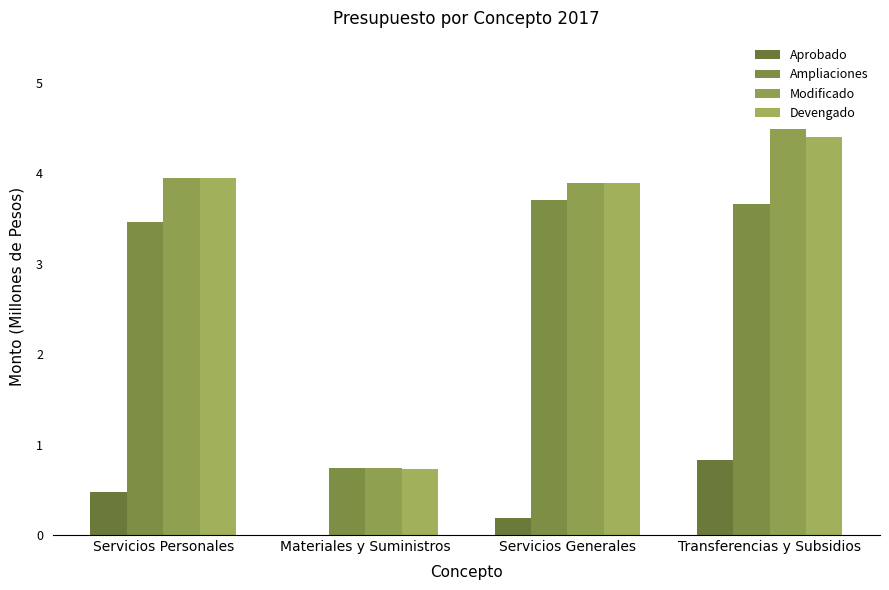

How many groups of bars are there?

4